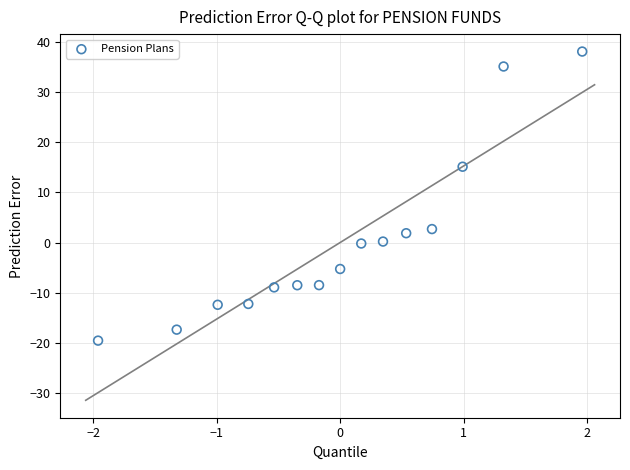

What is the range of Y values (max minus min)?

57.7